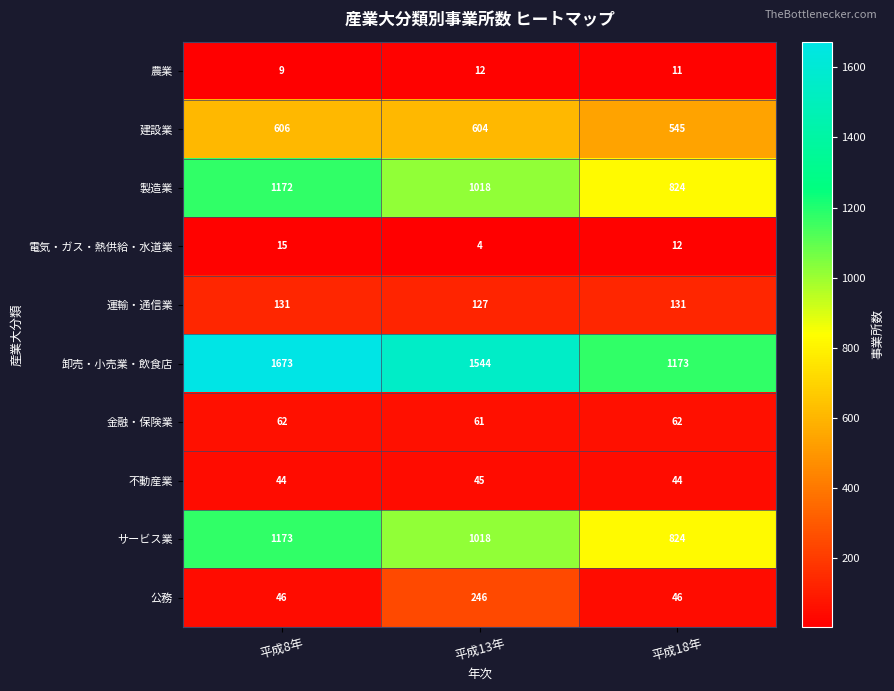

Reading right to left, list all the values displayed in this chart.

農業: 平成18年=11	平成13年=12	平成8年=9
建設業: 平成18年=545	平成13年=604	平成8年=606
製造業: 平成18年=824	平成13年=1018	平成8年=1172
電気・ガス・熱供給・水道業: 平成18年=12	平成13年=4	平成8年=15
運輸・通信業: 平成18年=131	平成13年=127	平成8年=131
卸売・小売業・飲食店: 平成18年=1173	平成13年=1544	平成8年=1673
金融・保険業: 平成18年=62	平成13年=61	平成8年=62
不動産業: 平成18年=44	平成13年=45	平成8年=44
サービス業: 平成18年=824	平成13年=1018	平成8年=1173
公務: 平成18年=46	平成13年=246	平成8年=46